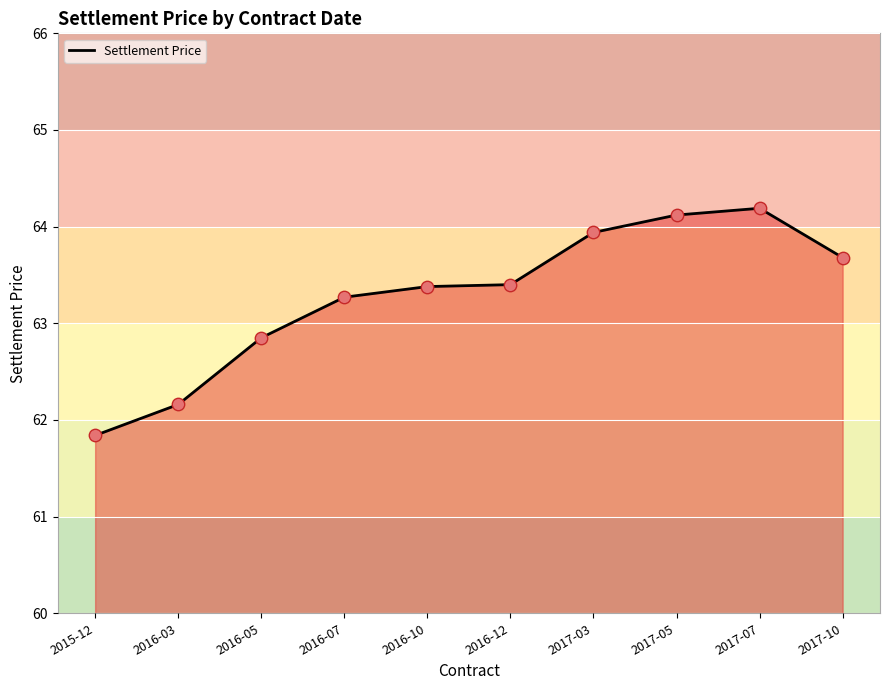

What is the change in value from 2017-05 to 2017-10?

-0.4